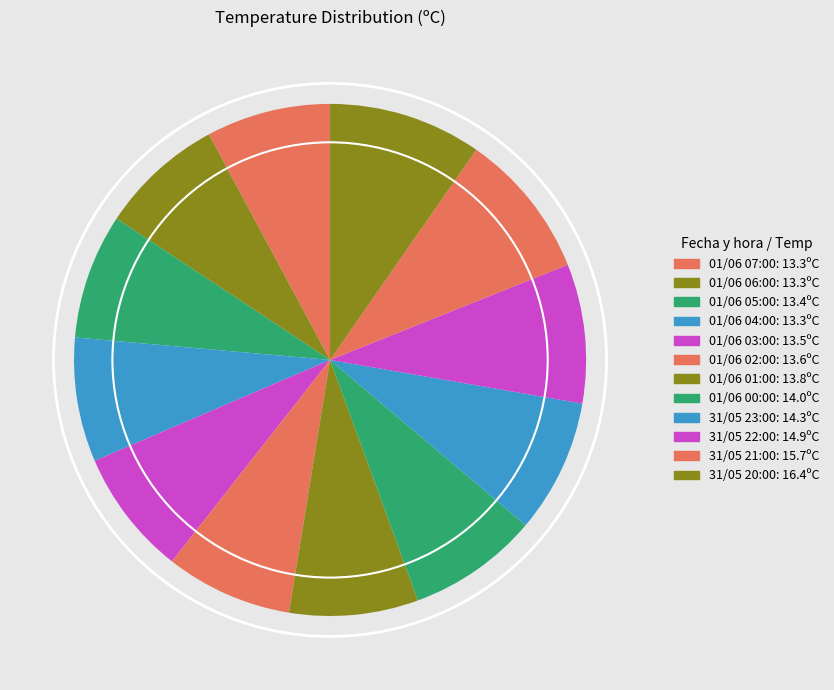

What is the change in value from 01/06 01:00 to 01/06 00:00?

+0.2